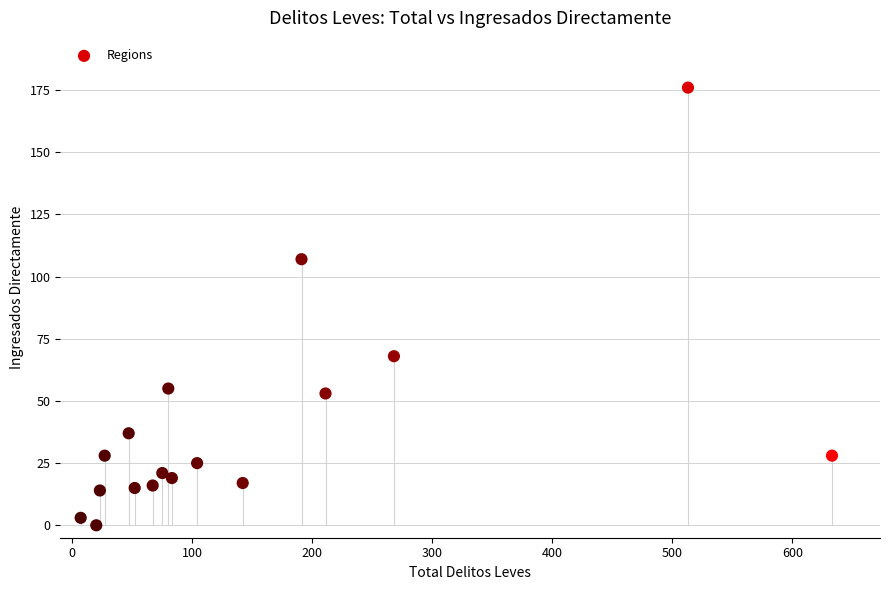

What is the range of X values (max minus min)?

626